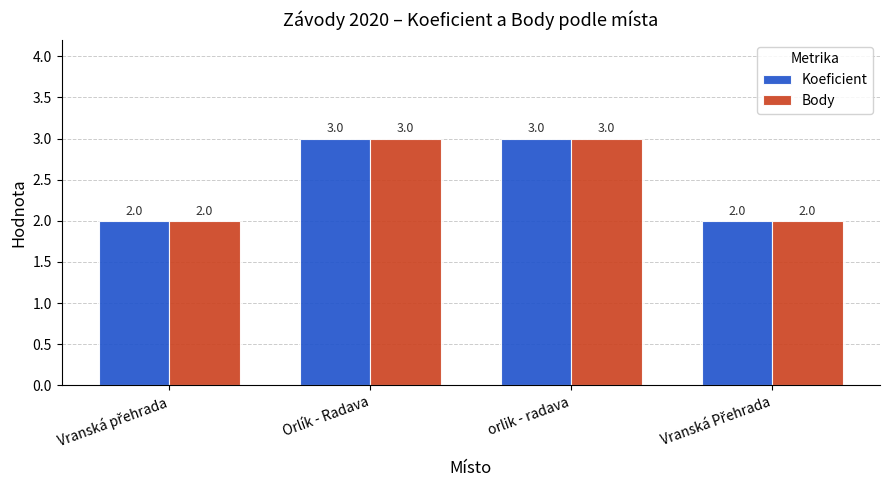

How many Body values are between 2 and 3?

4